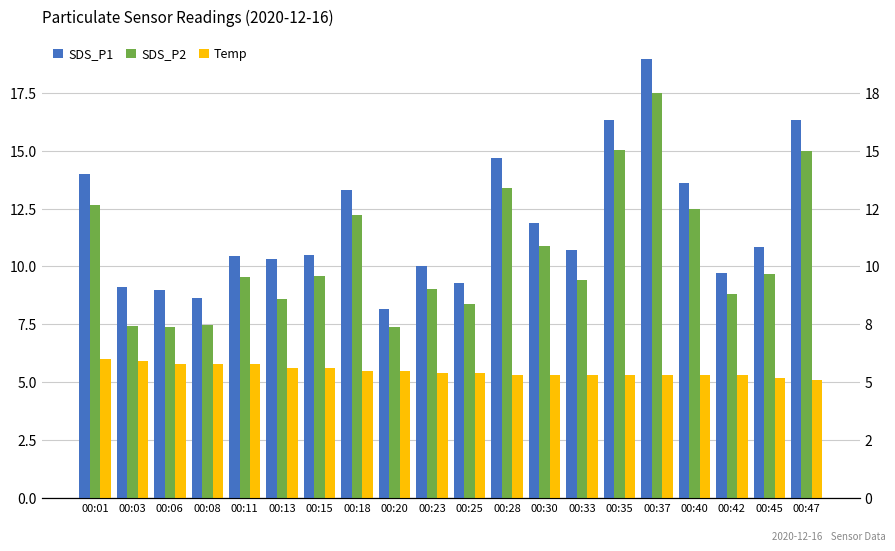

Which has a higher value, 00:03 or 00:06?

00:03